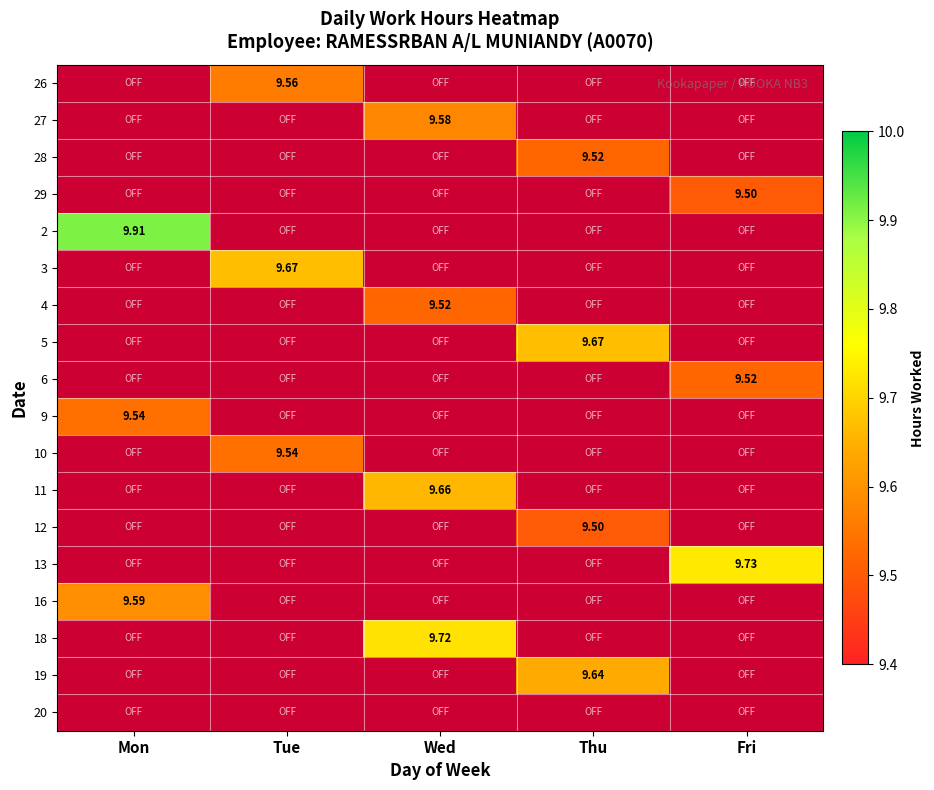

Which label corresponds to the largest value in the chart?

Mon